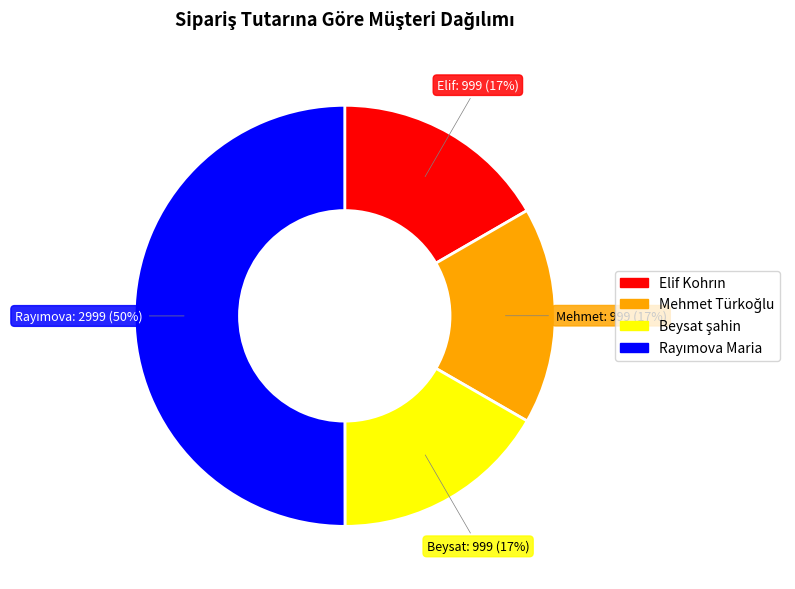

How many slices are in this pie chart?

4